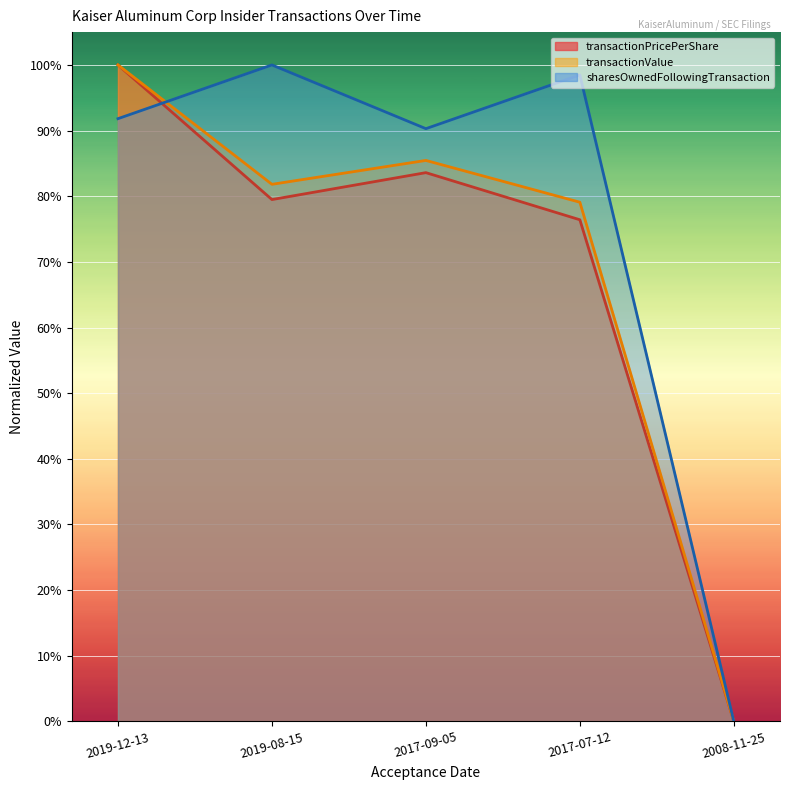

What is the difference between the maximum and second lowest values in the transactionValue series?

0.2